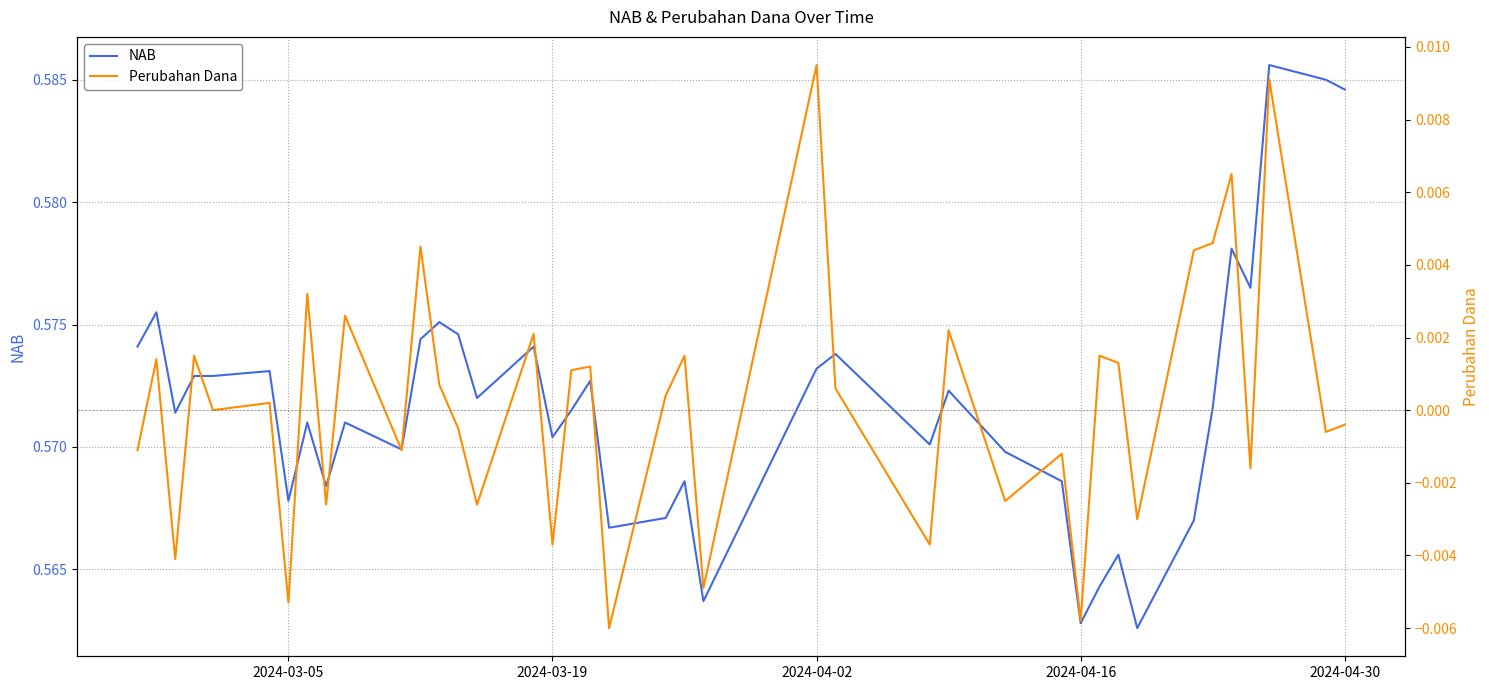

How many lines are shown in the chart?

2